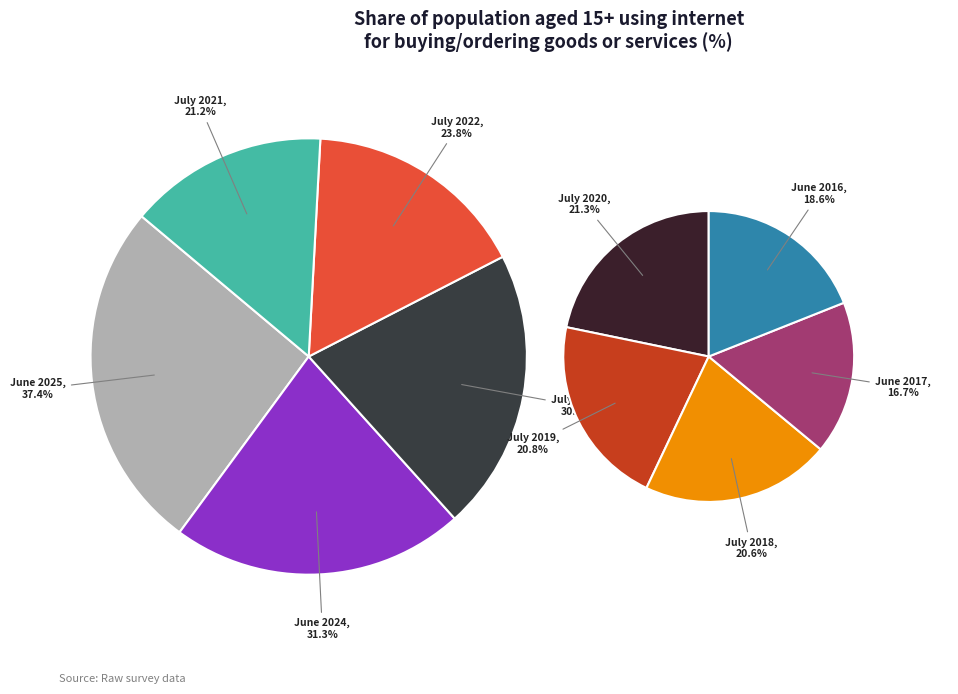

Is there a majority slice in this chart?

No